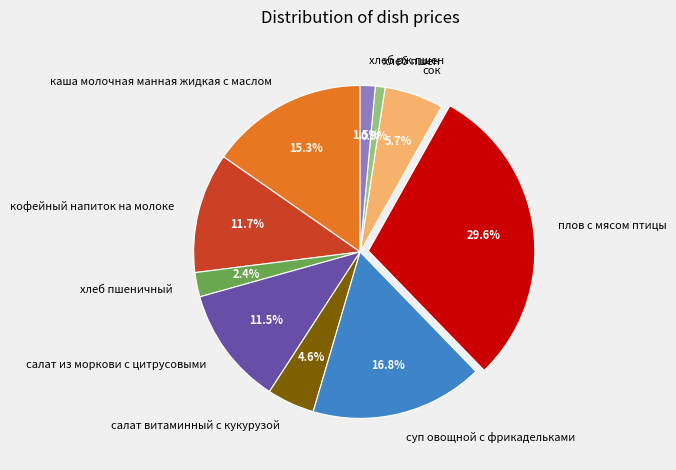

To the nearest percent, what is the difference between the сок and хлеб пшен slice percentages?

5%